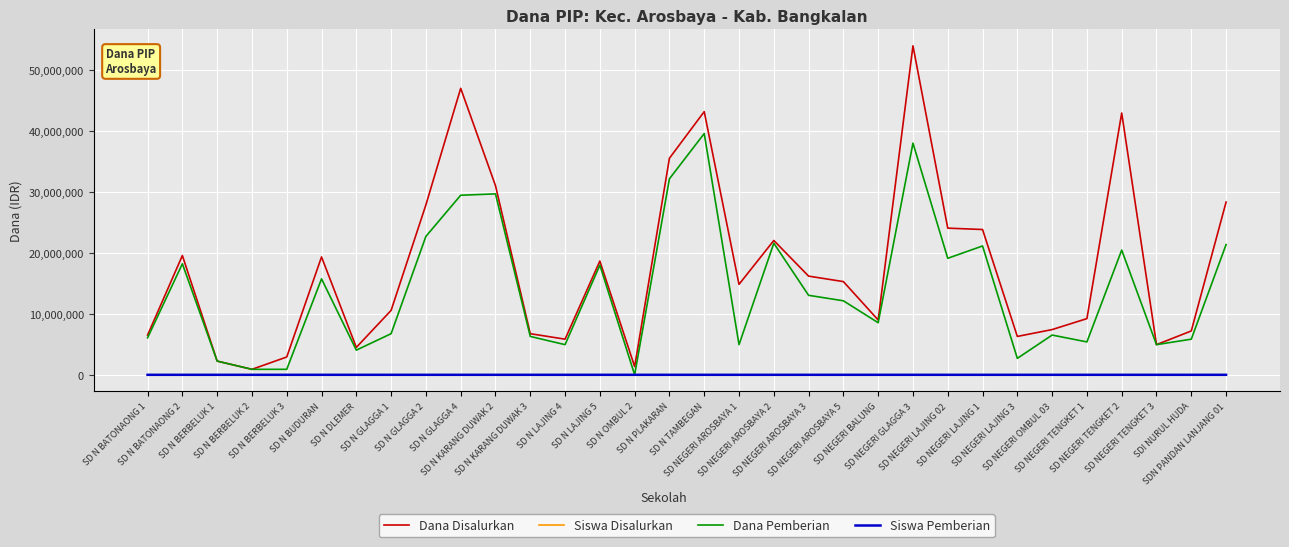

Which series has the largest range (max minus min)?

Dana Disalurkan